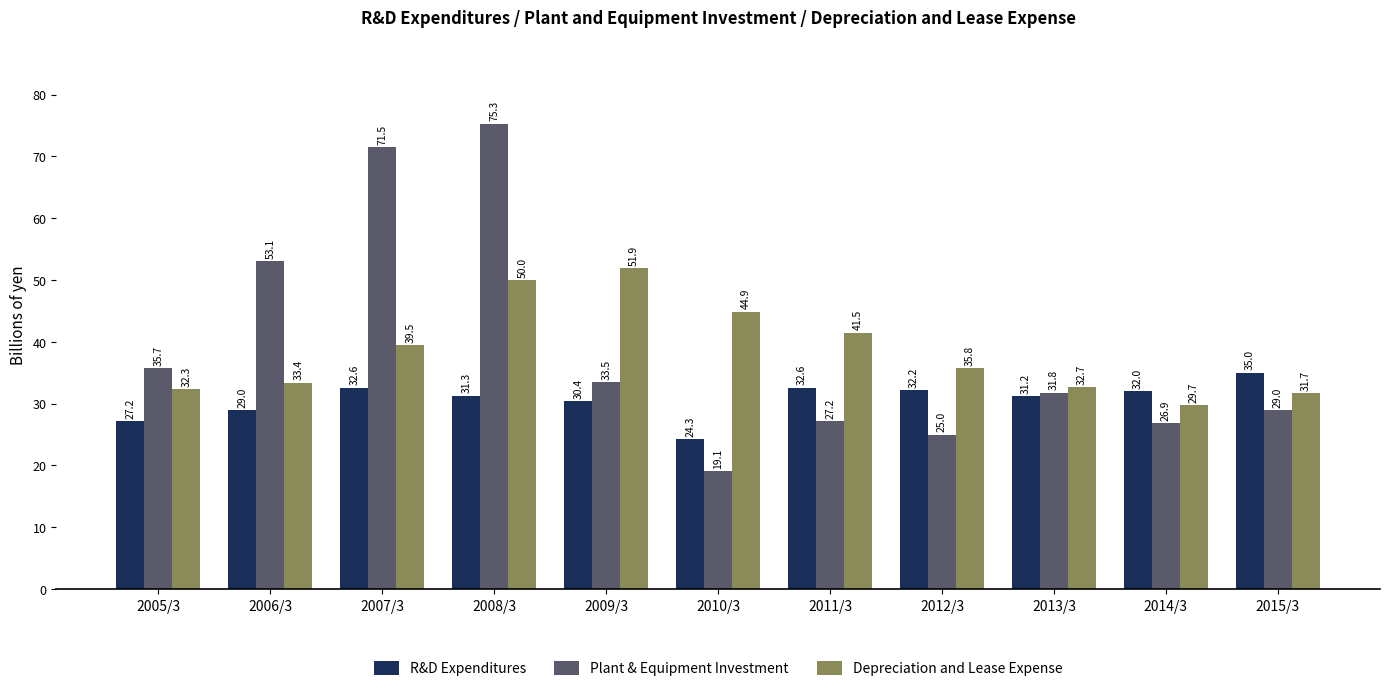

What is the spread (max minus min) of values at 2011/3?

14.3